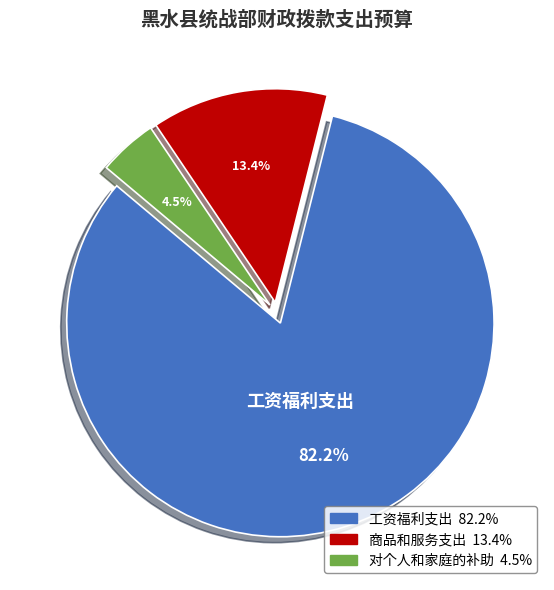

What portion of the pie excludes 对个人和家庭的补助?

95.5%